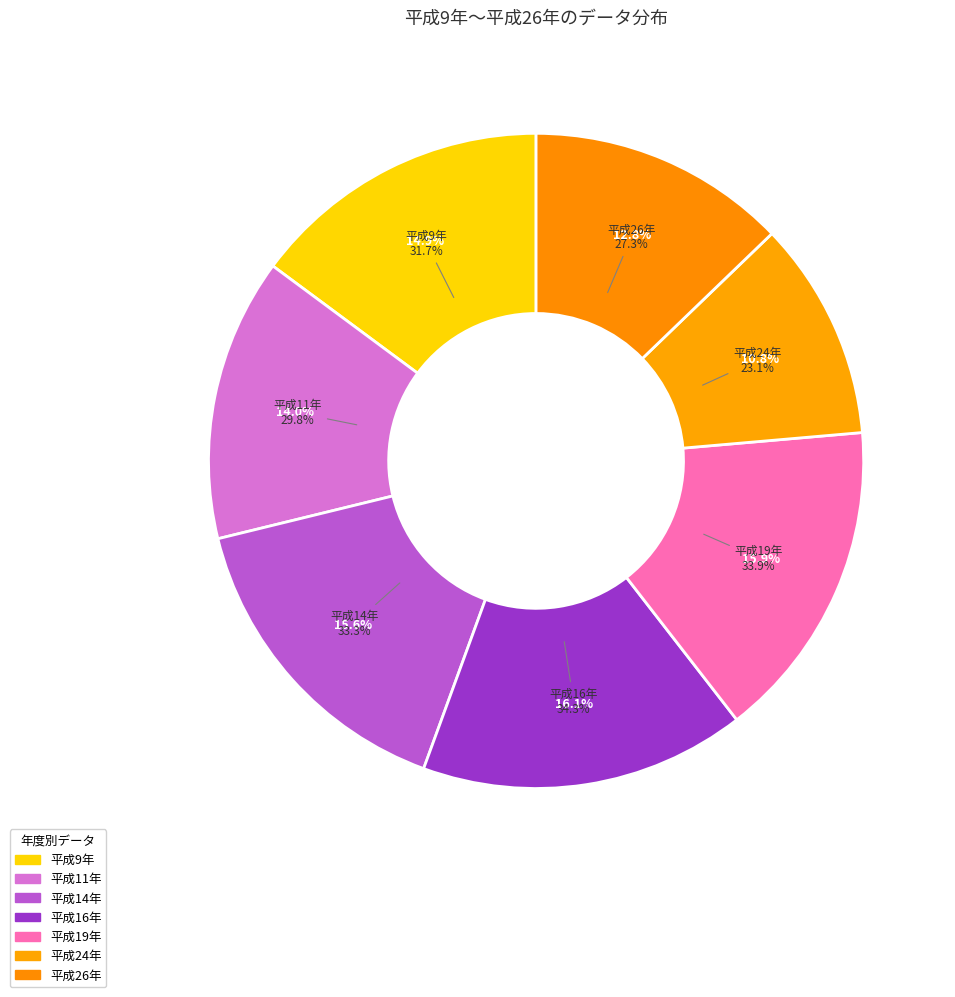

True or false: 平成14年 accounts for 16% of the total.

True